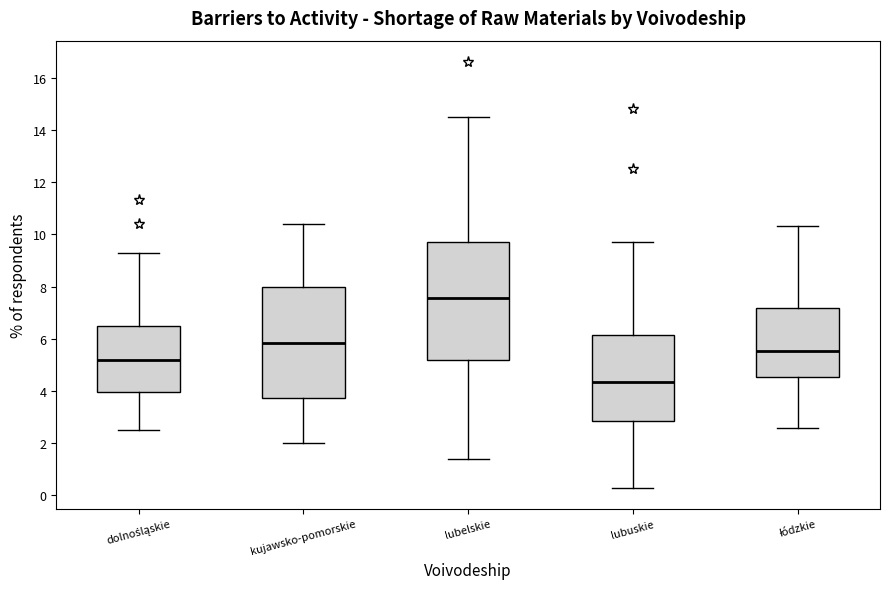

Which box is the tallest, from its lower edge to its upper edge?

lubelskie